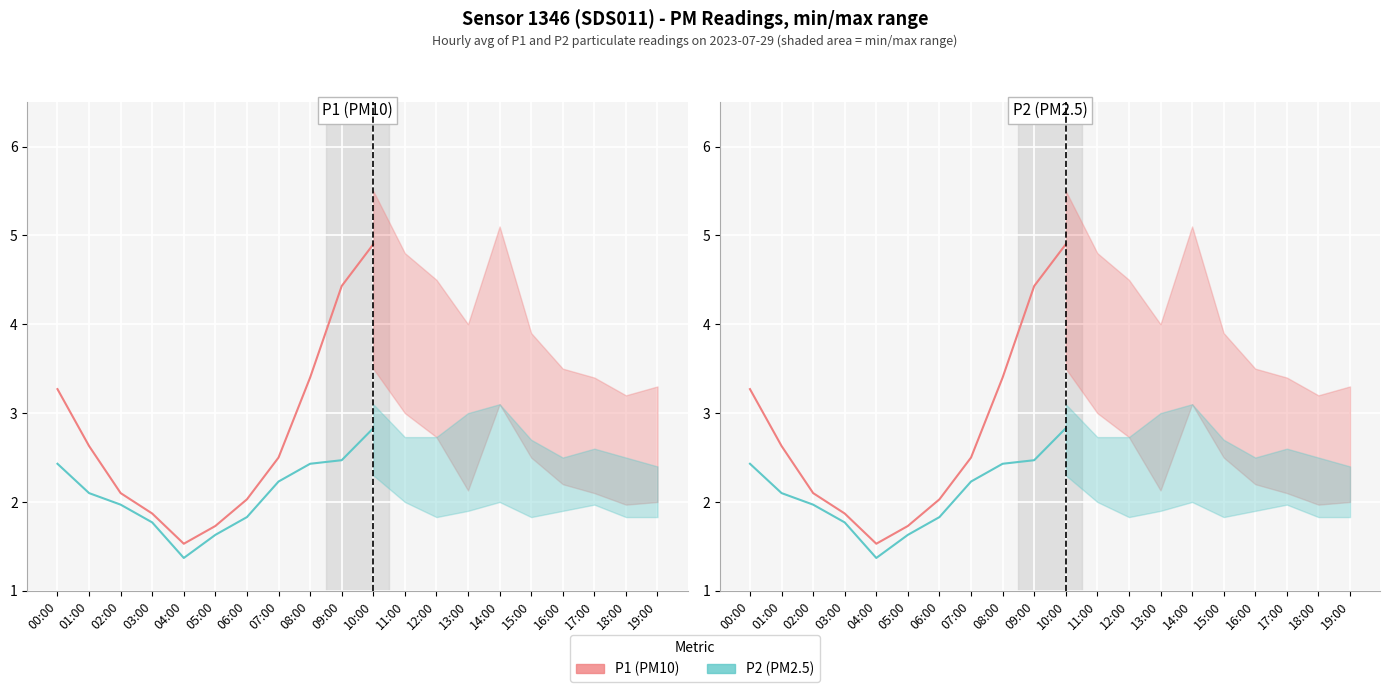

Which series has the widest spread of values?

P1 (PM10)